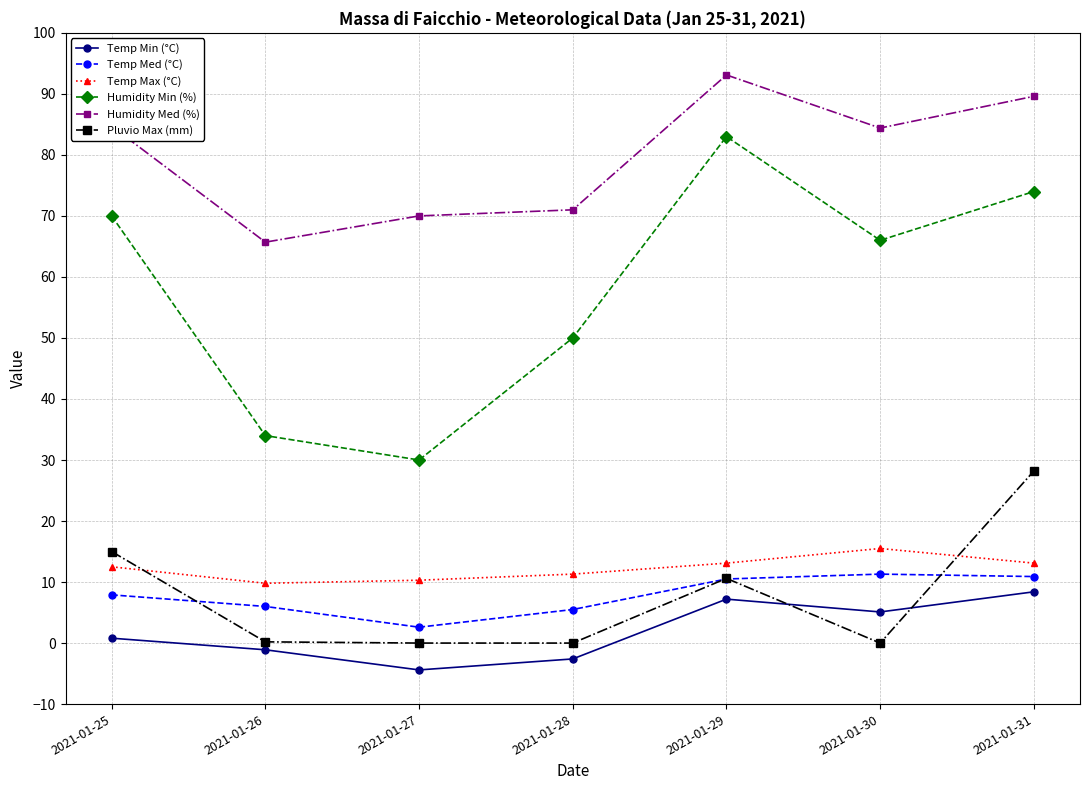

At which category does Temp Max (°C) reach its first local peak?

2021-01-30